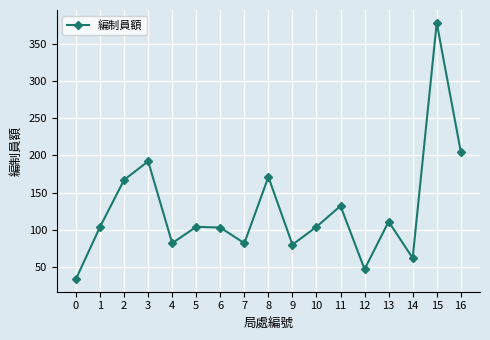

How many lines are shown in the chart?

1